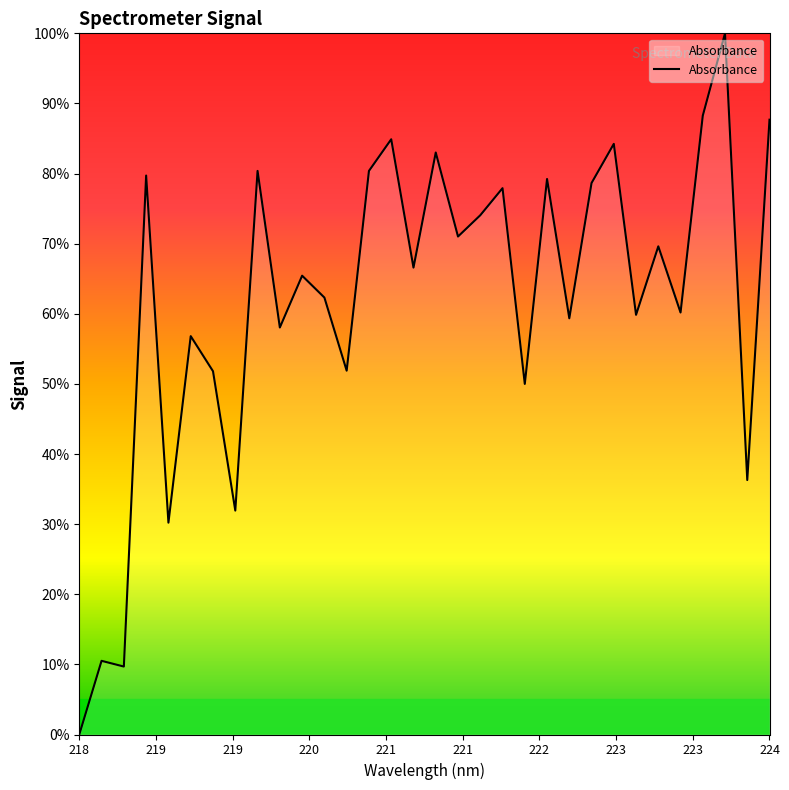

What is the greatest value displayed?

100.0